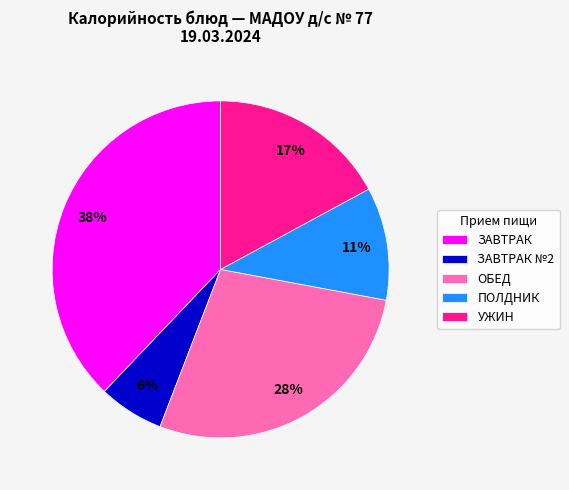

Is there any slice that represents more than half of the pie?

No